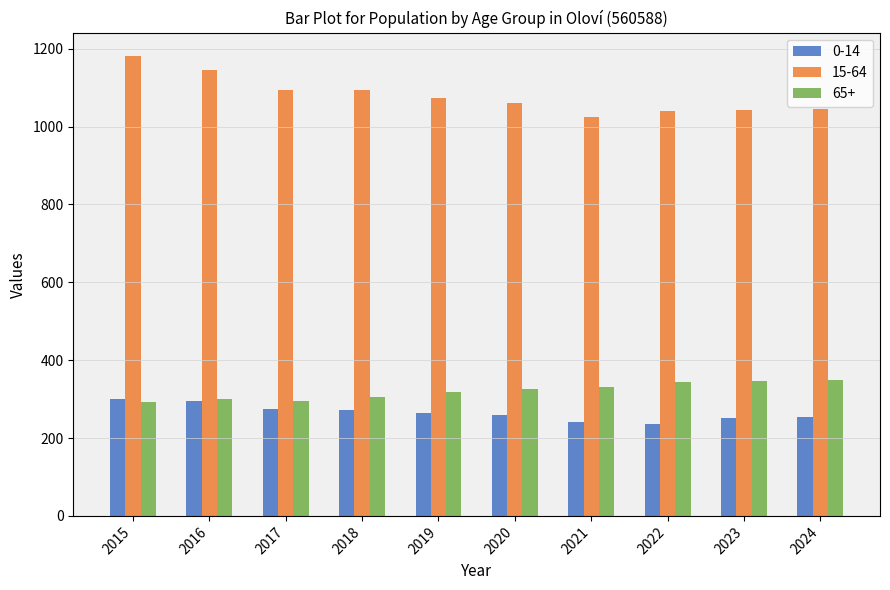

List the series in order of their peak value, highest first.

15-64, 65+, 0-14